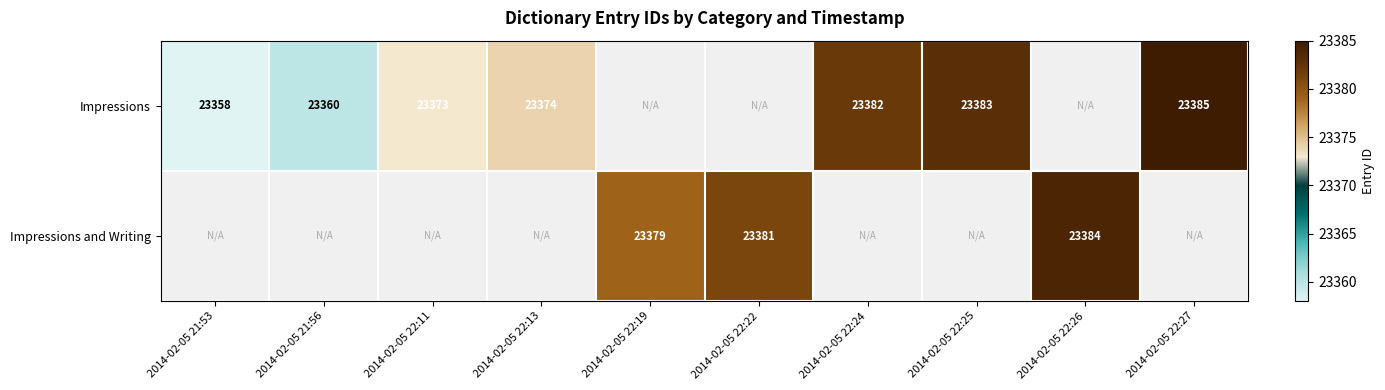

What is the sum of the Impressions and Writing values at 2014-02-05 22:19 and 2014-02-05 22:22?

46760